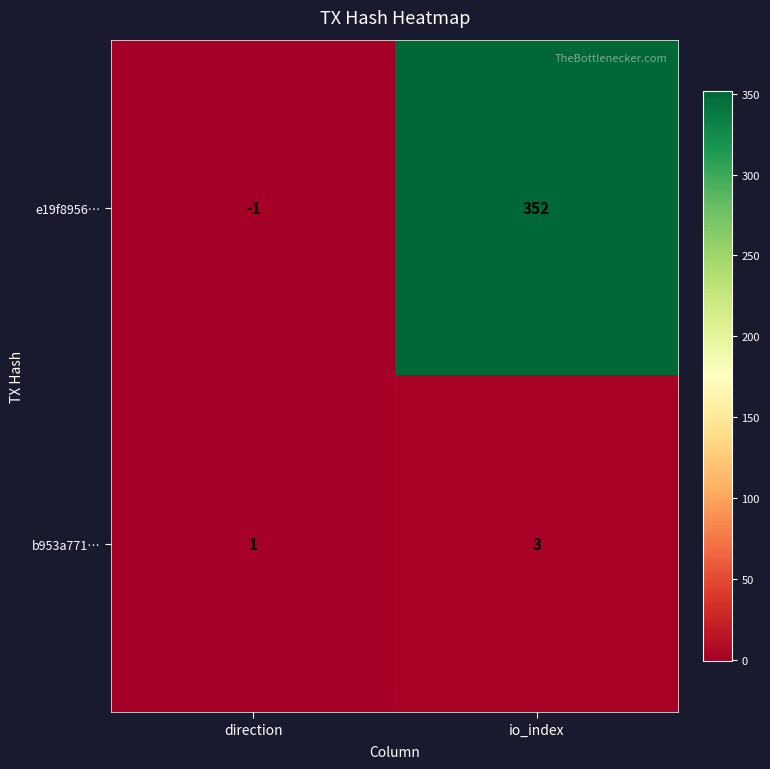

What is the maximum value for e19f8956…?

352